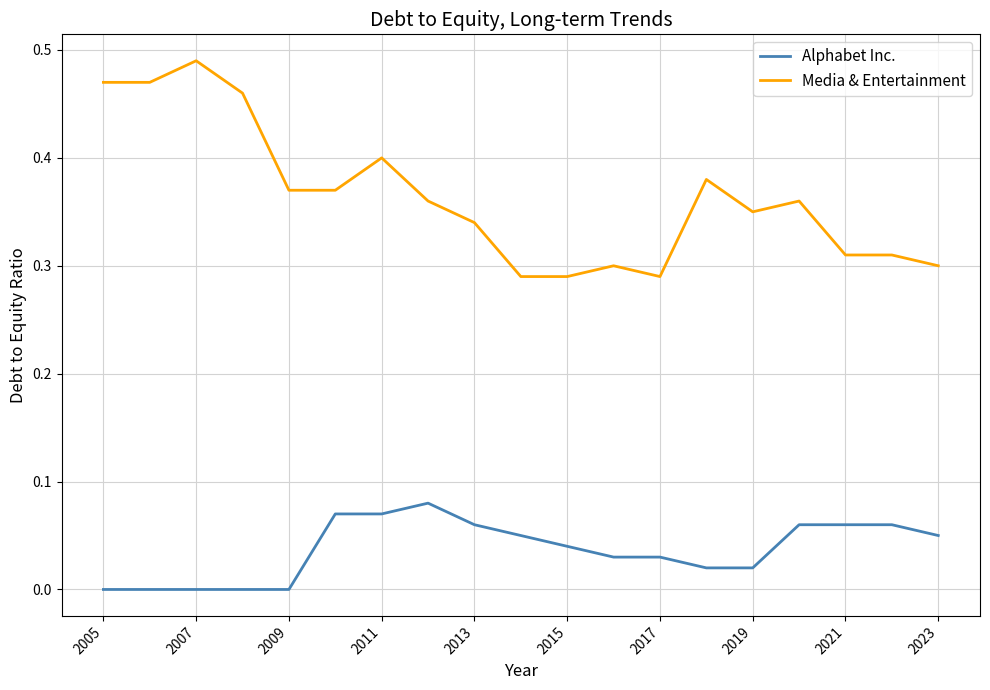

Rank the series by their average value, from lowest to highest.

Alphabet Inc., Media & Entertainment